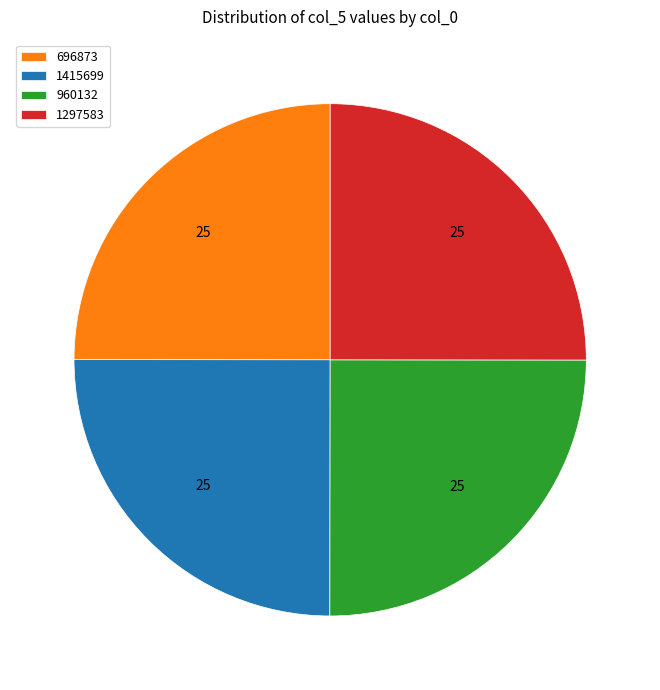

Does 960132 represent more than half of the total?

No